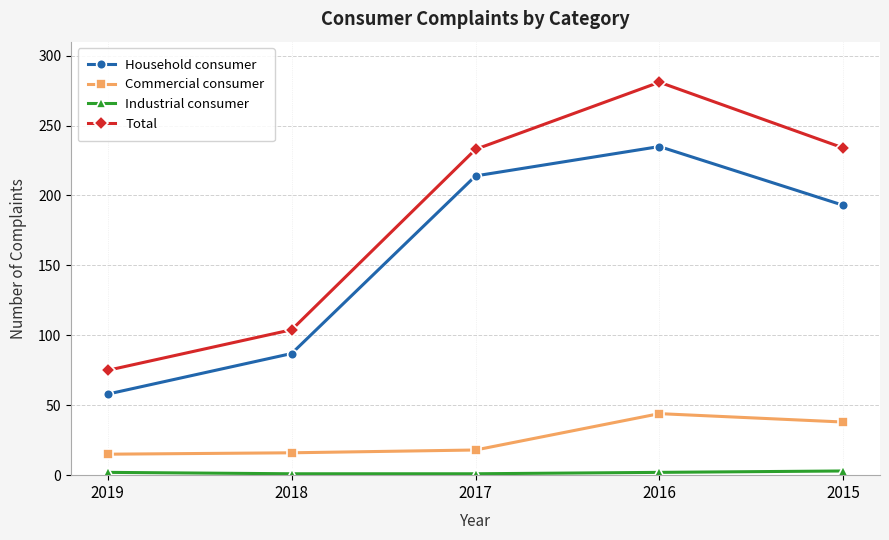

Which series has the largest total across all categories?

Total